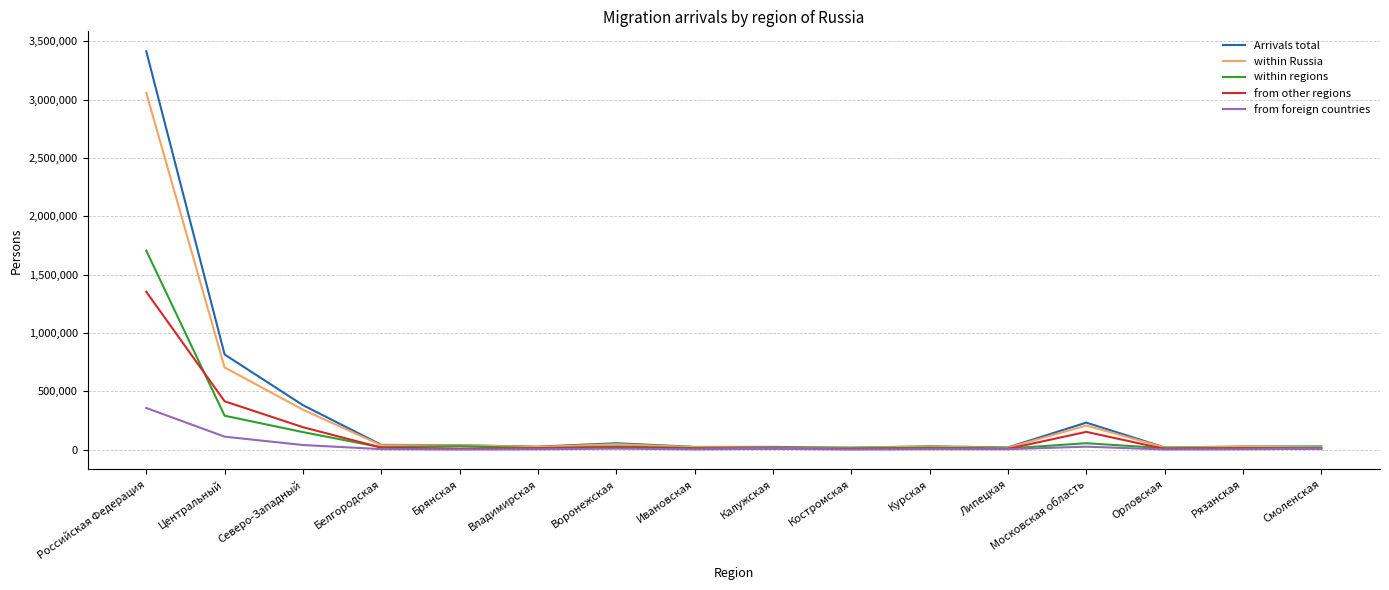

At which category is the sum across all series the highest?

Российская Федерация